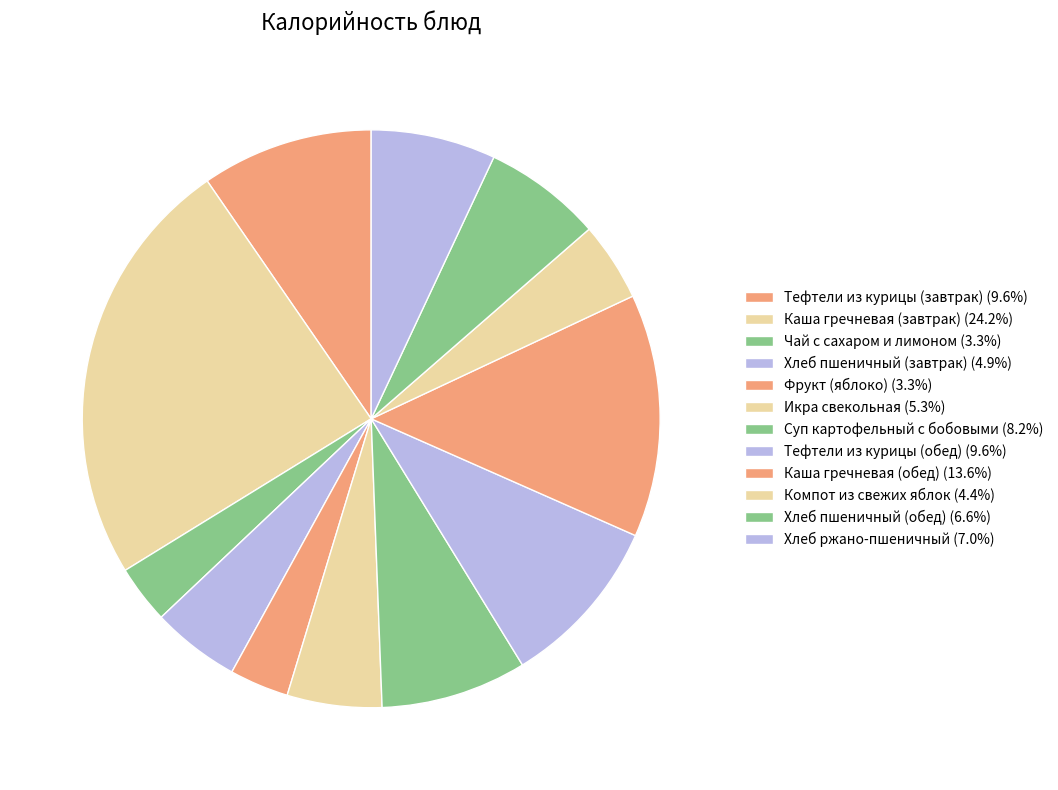

Approximately how many times larger is the value at Каша гречневая (обед) compared to Хлеб ржано-пшеничный?

1.9